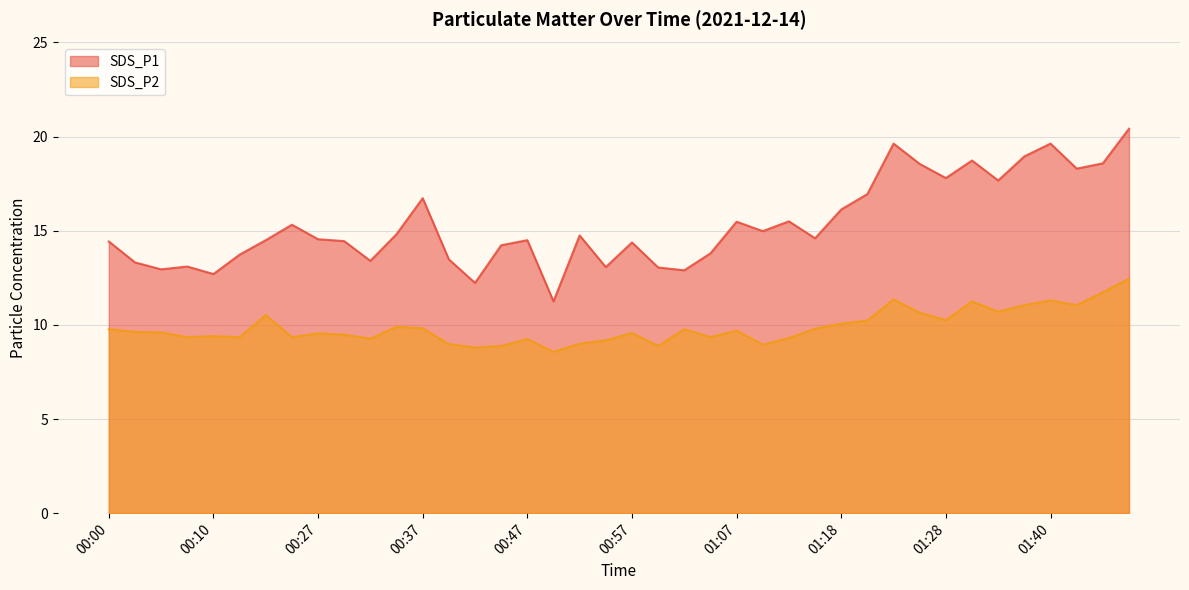

True or false: SDS_P2 has a value of 9.5 at 00:30.

True